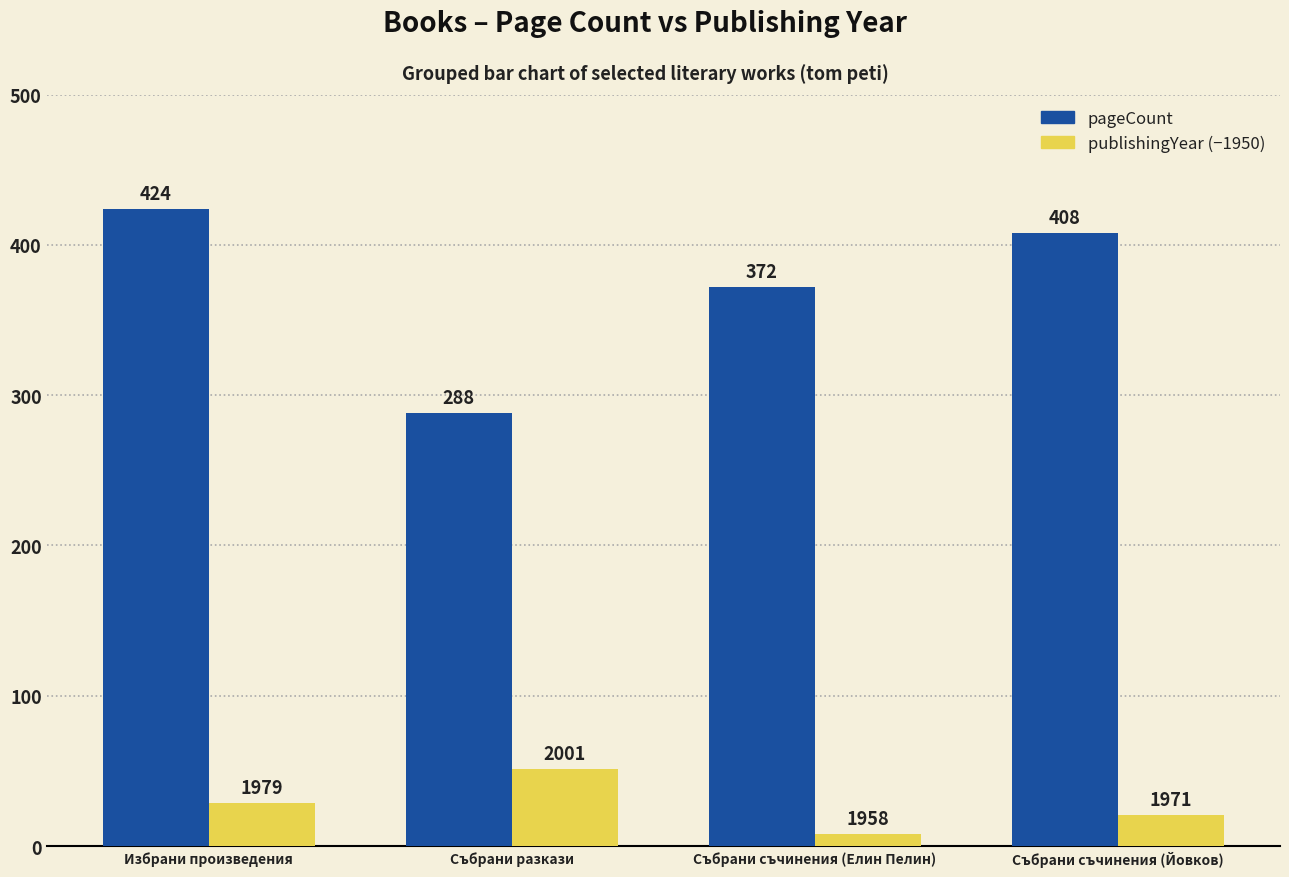

What is the lowest value of the pageCount series?

288